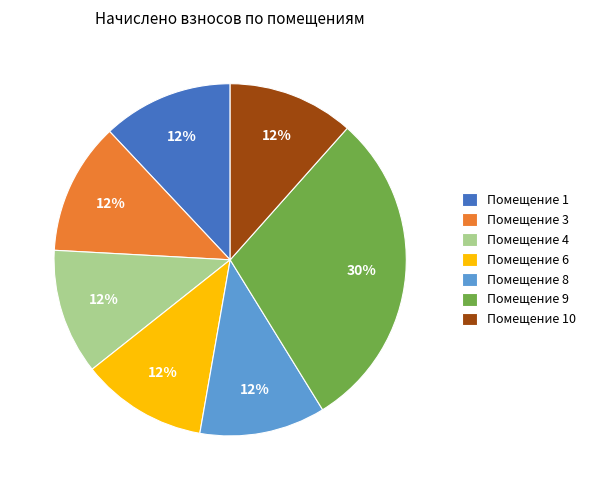

Which slice is the largest?

Помещение 9